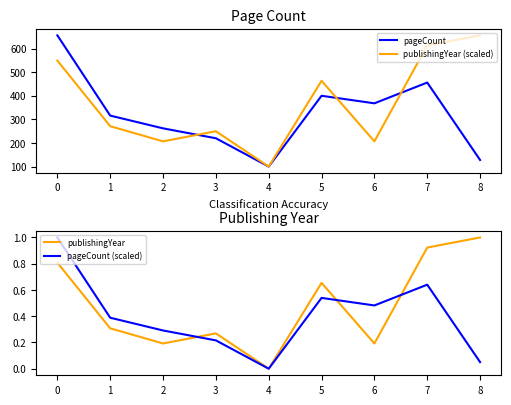

Rank the categories by pageCount value from lowest to highest.

4, 8, 3, 2, 1, 6, 5, 7, 0